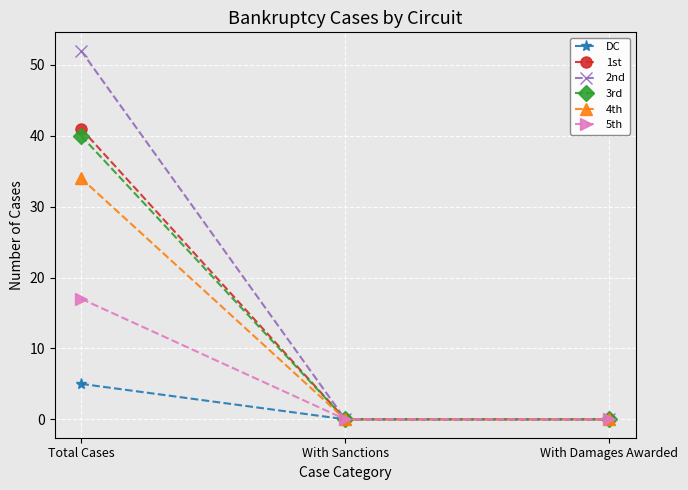

Reading left to right, extract all data points from this chart.

DC: Total Cases=5	With Sanctions=0	With Damages Awarded=0
1st: Total Cases=41	With Sanctions=0	With Damages Awarded=0
2nd: Total Cases=52	With Sanctions=0	With Damages Awarded=0
3rd: Total Cases=40	With Sanctions=0	With Damages Awarded=0
4th: Total Cases=34	With Sanctions=0	With Damages Awarded=0
5th: Total Cases=17	With Sanctions=0	With Damages Awarded=0